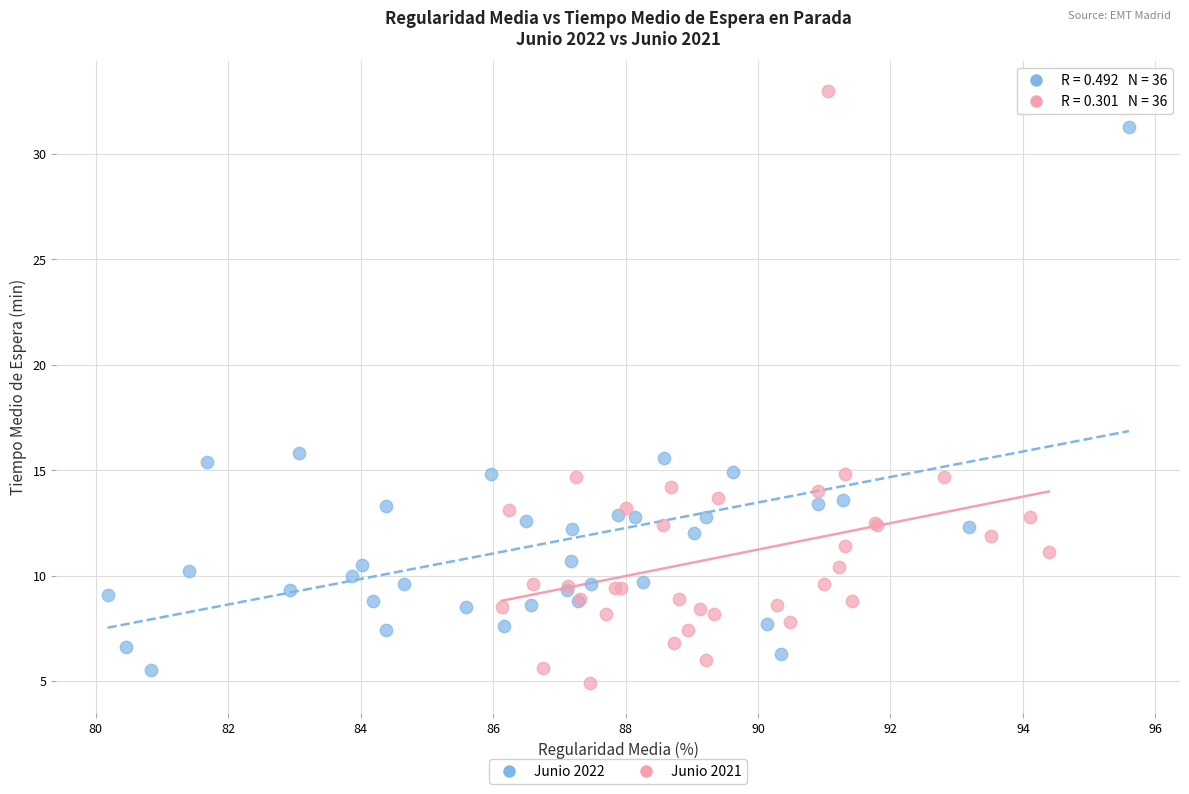

Which series has the largest Y range (max minus min)?

Junio 2021